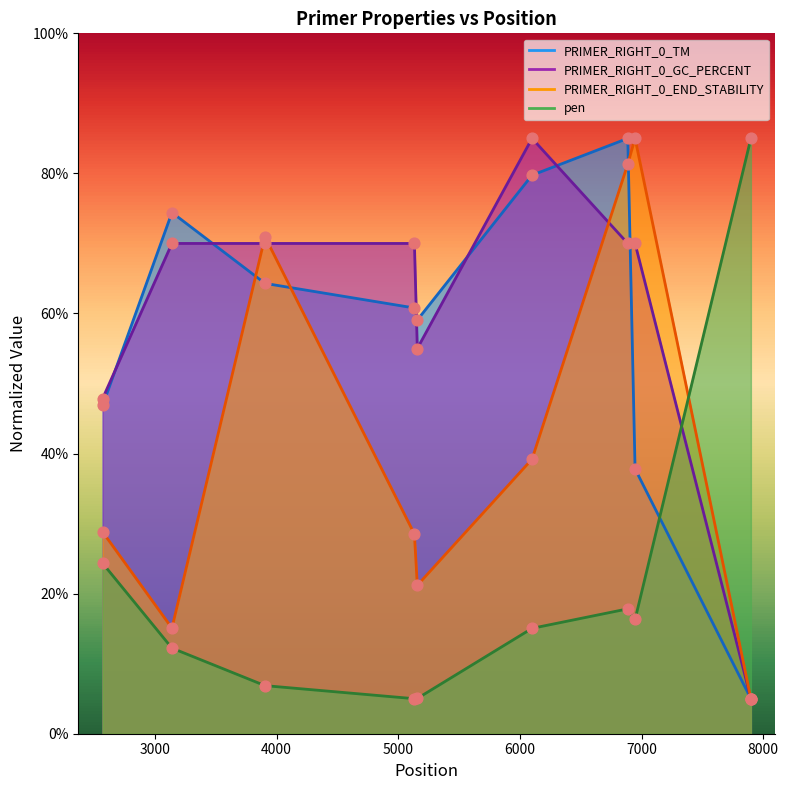

Which series contains the highest Y value?

PRIMER_RIGHT_0_TM